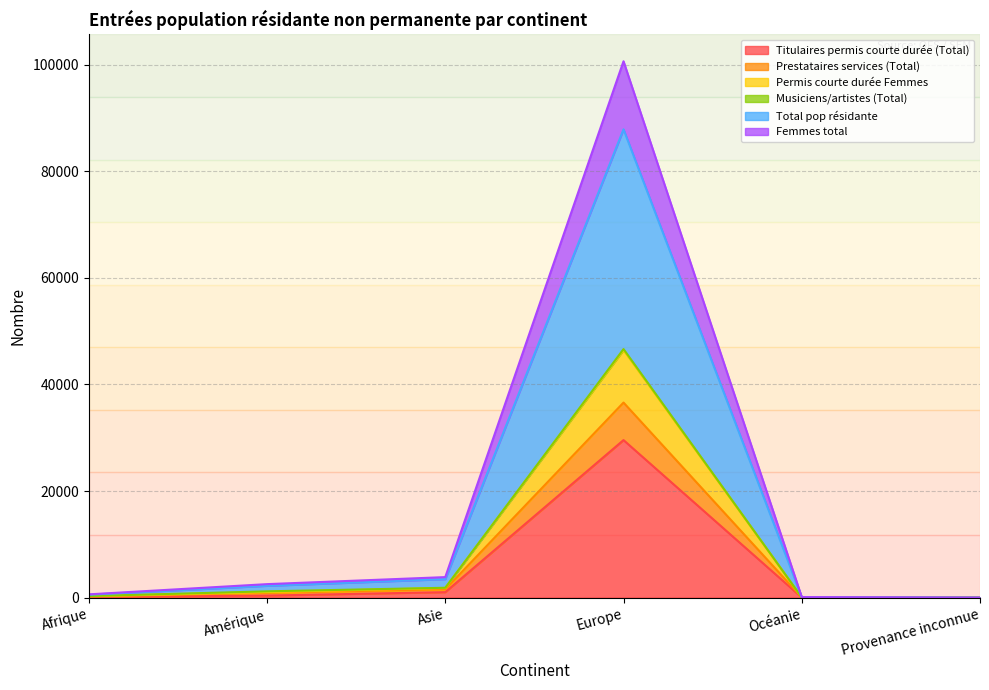

True or false: Total pop résidante and Prestataires services (Total) intersect in this chart.

False